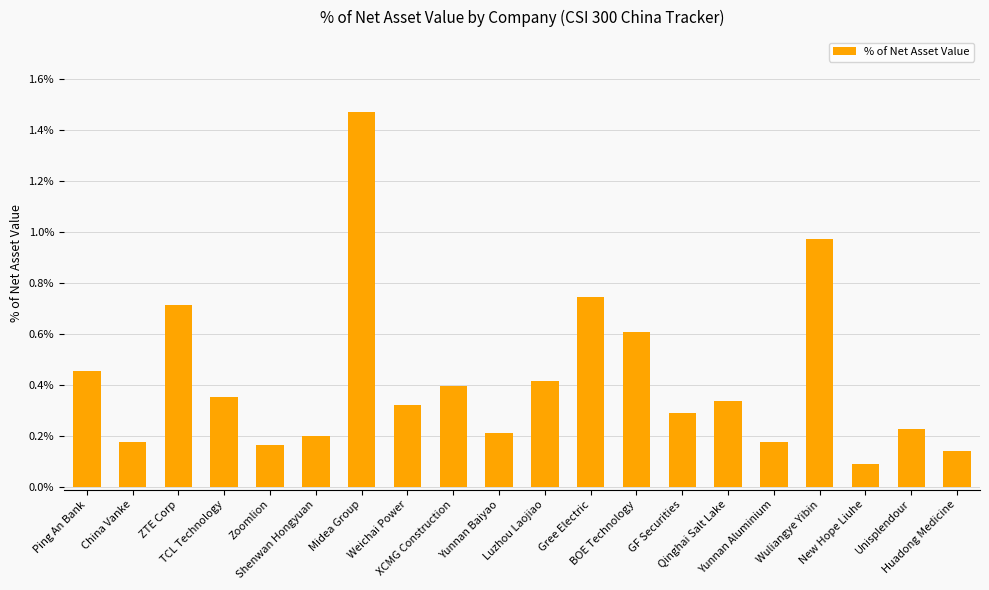

The chart shows a value of 0.6 at BOE Technology. True or false?

True